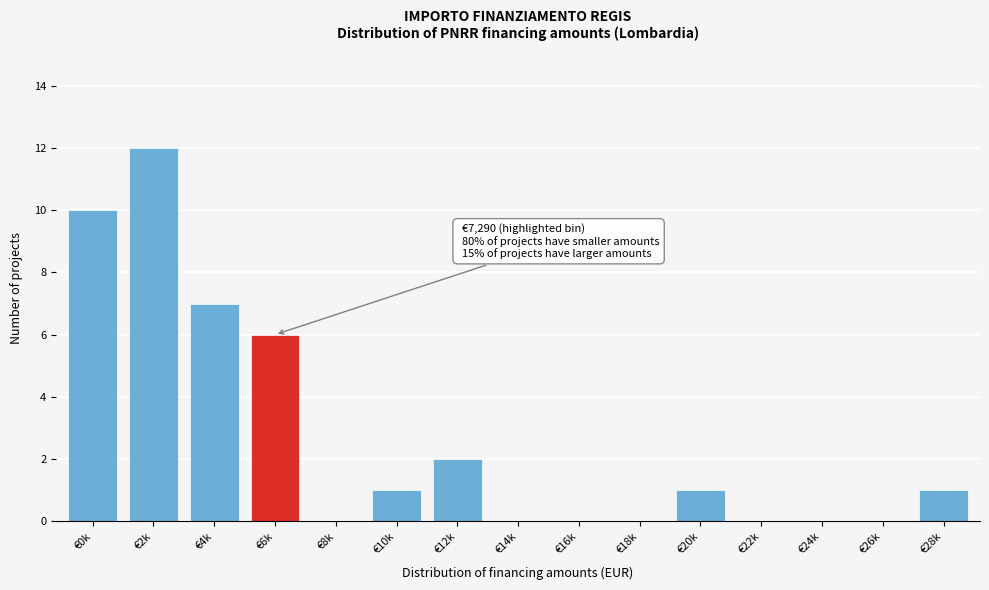

Reading left to right, what are all the values shown in this chart?

€0k=10	€2k=12	€4k=7	€6k=6	€8k=0	€10k=1	€12k=2	€14k=0	€16k=0	€18k=0	€20k=1	€22k=0	€24k=0	€26k=0	€28k=1